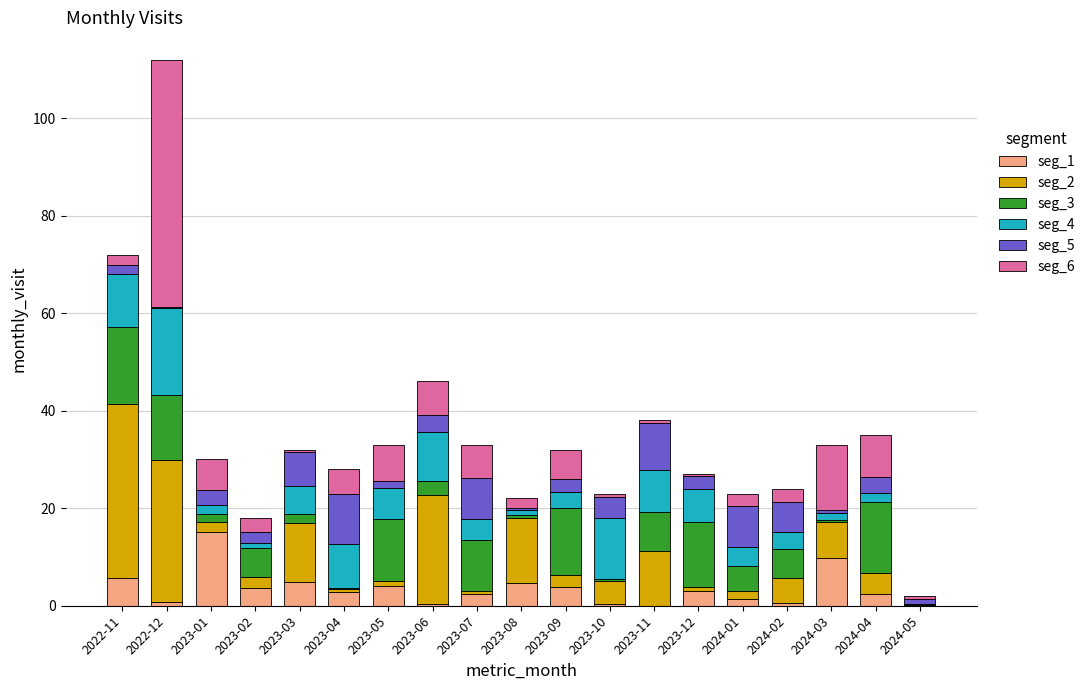

What is the highest value of the seg_1 series?

15.2